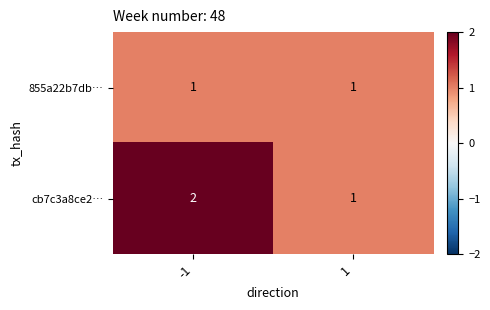

What is the sum of all cb7c3a8ce2… values?

3